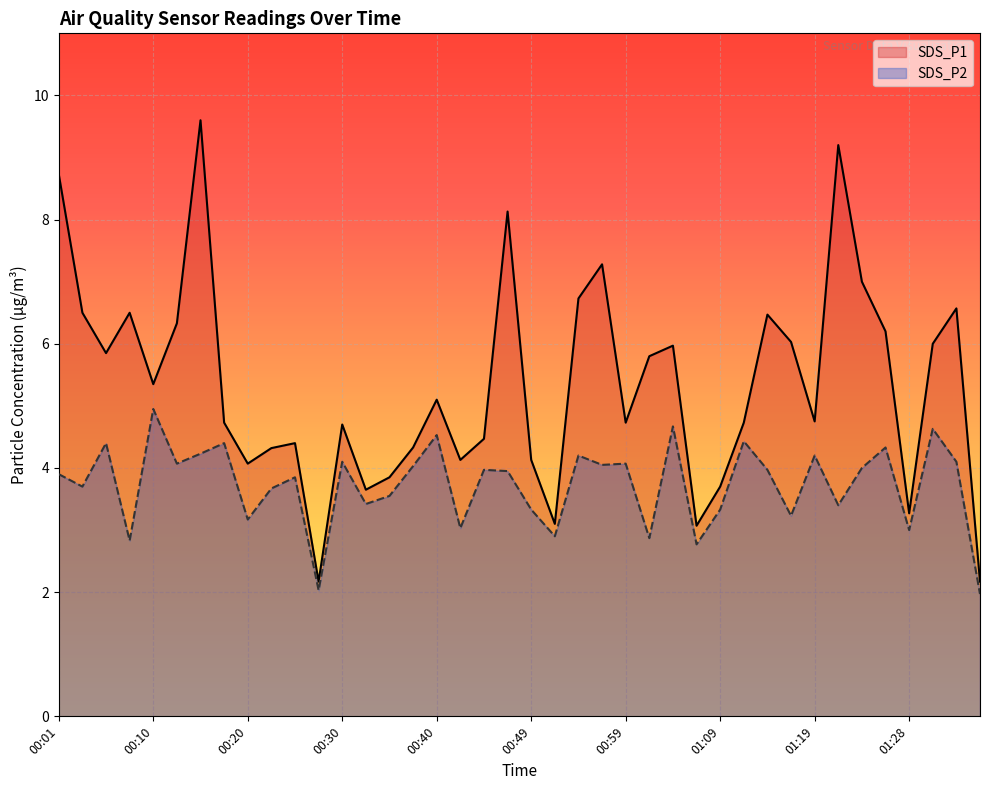

Which series has the largest total across all categories?

SDS_P1